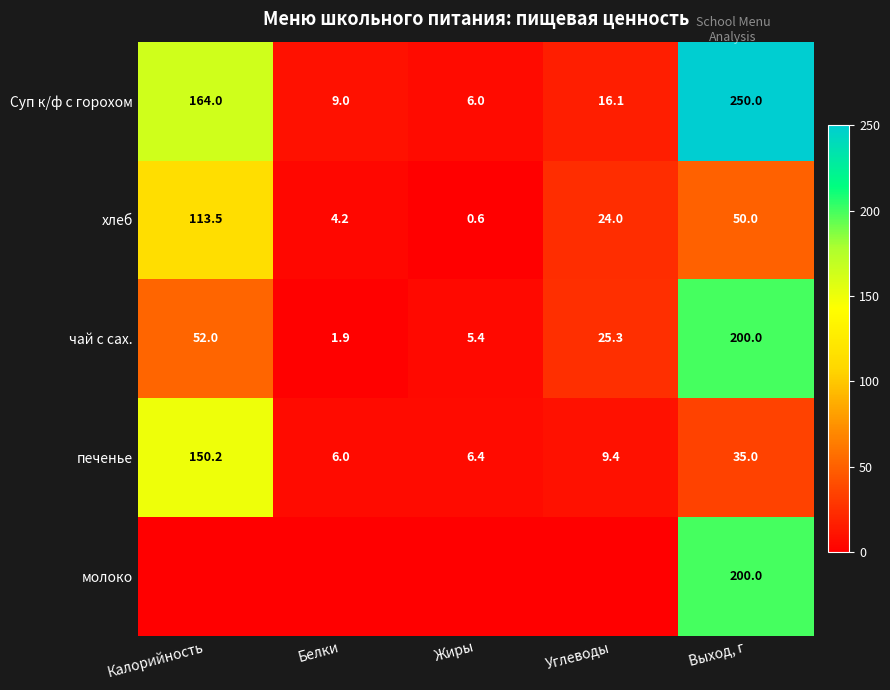

The хлеб series shows 0.3 at Жиры. True or false?

False